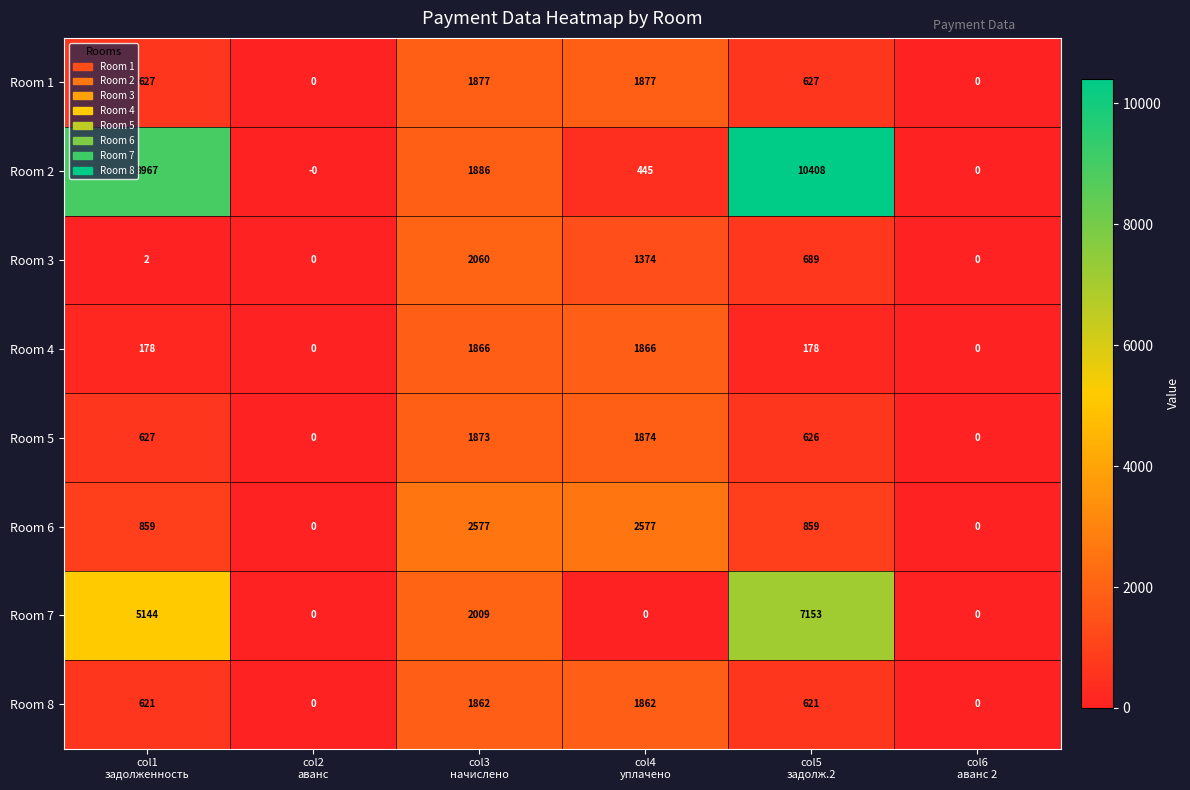

How many Room 7 values are between 0 and 5144?

5